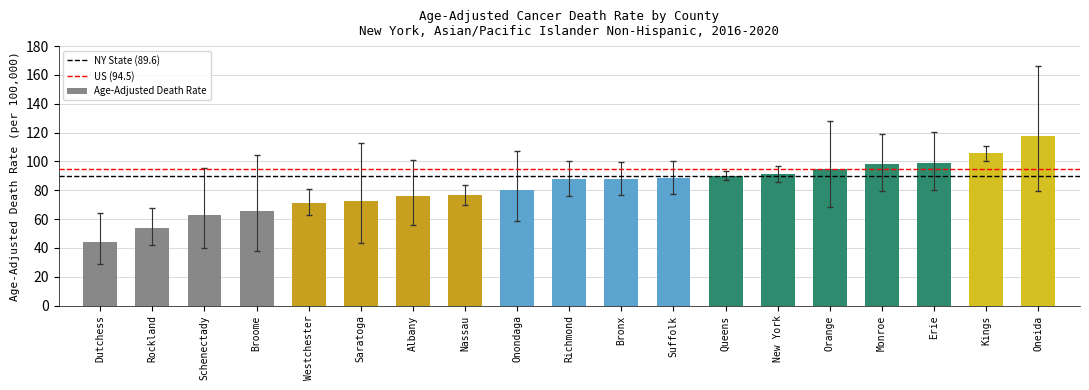

What is the sum of all values?

1564.2